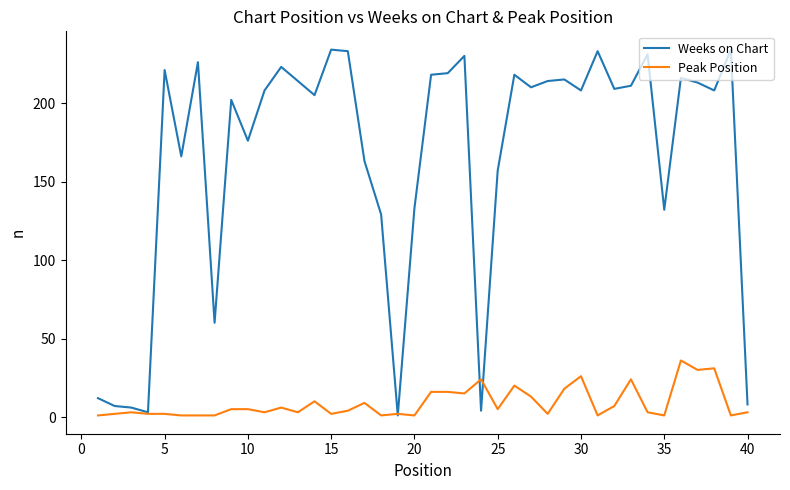

List the series in order of their overall mean, lowest first.

Peak Position, Weeks on Chart